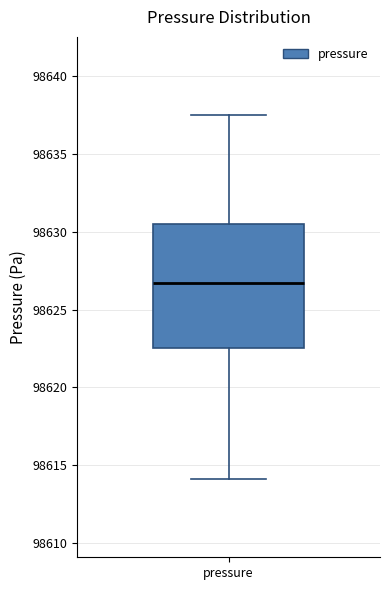

Where does the lower whisker of the box for pressure end on the y-axis? The values are not printed on the chart, so give them approximately, as read against the axis.

98614.0